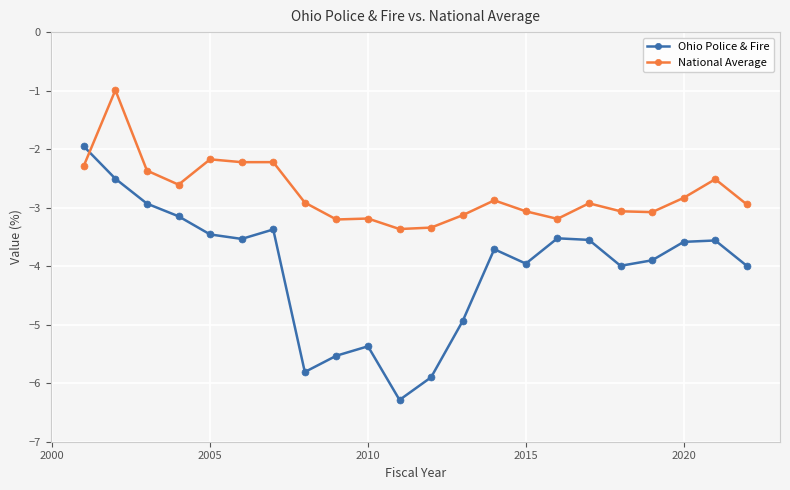

What is the minimum value for National Average?

-3.4